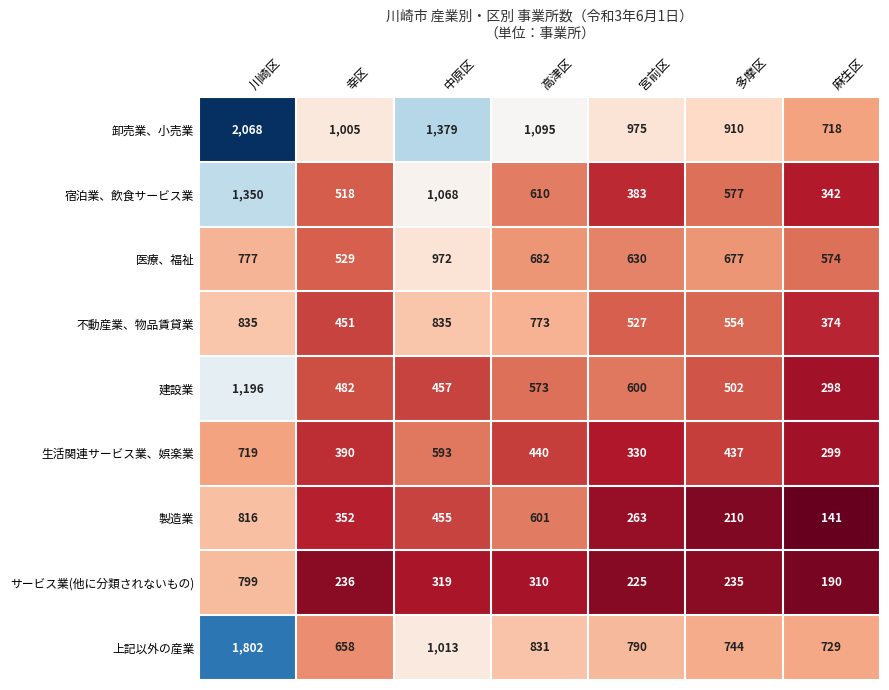

What is the average value of the 製造業 series?

405